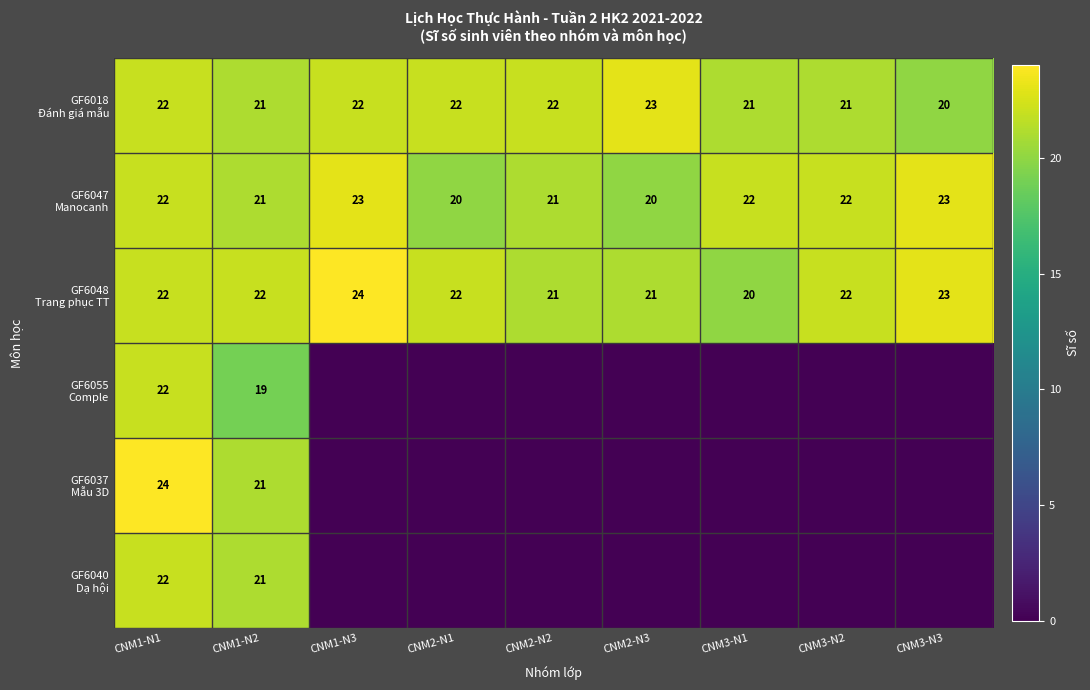

What is the spread (max minus min) of values at CNM1-N2?

3